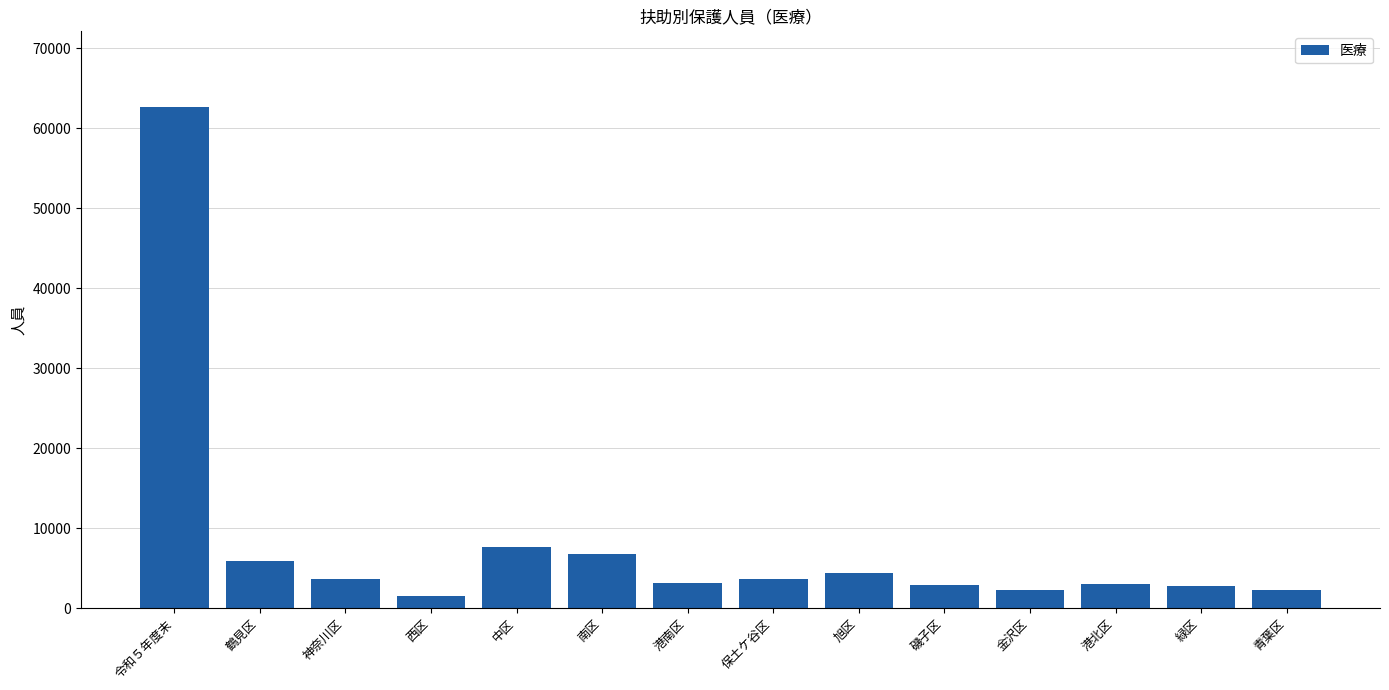

What is the difference between the maximum and minimum values?

61203